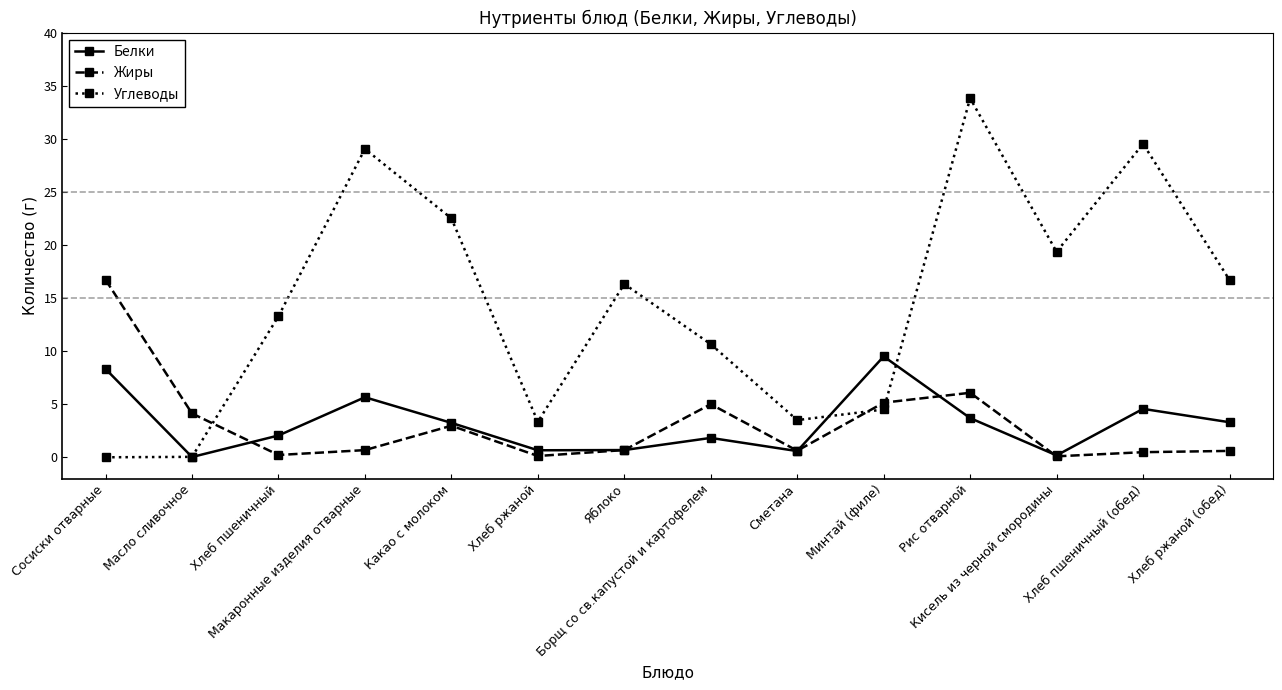

Which series has the widest spread of values?

Углеводы